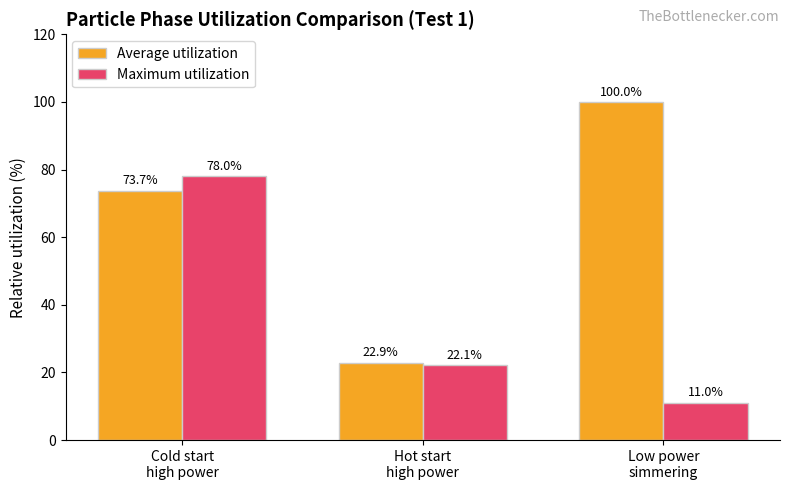

Rank the series by their average value, from lowest to highest.

Maximum utilization, Average utilization